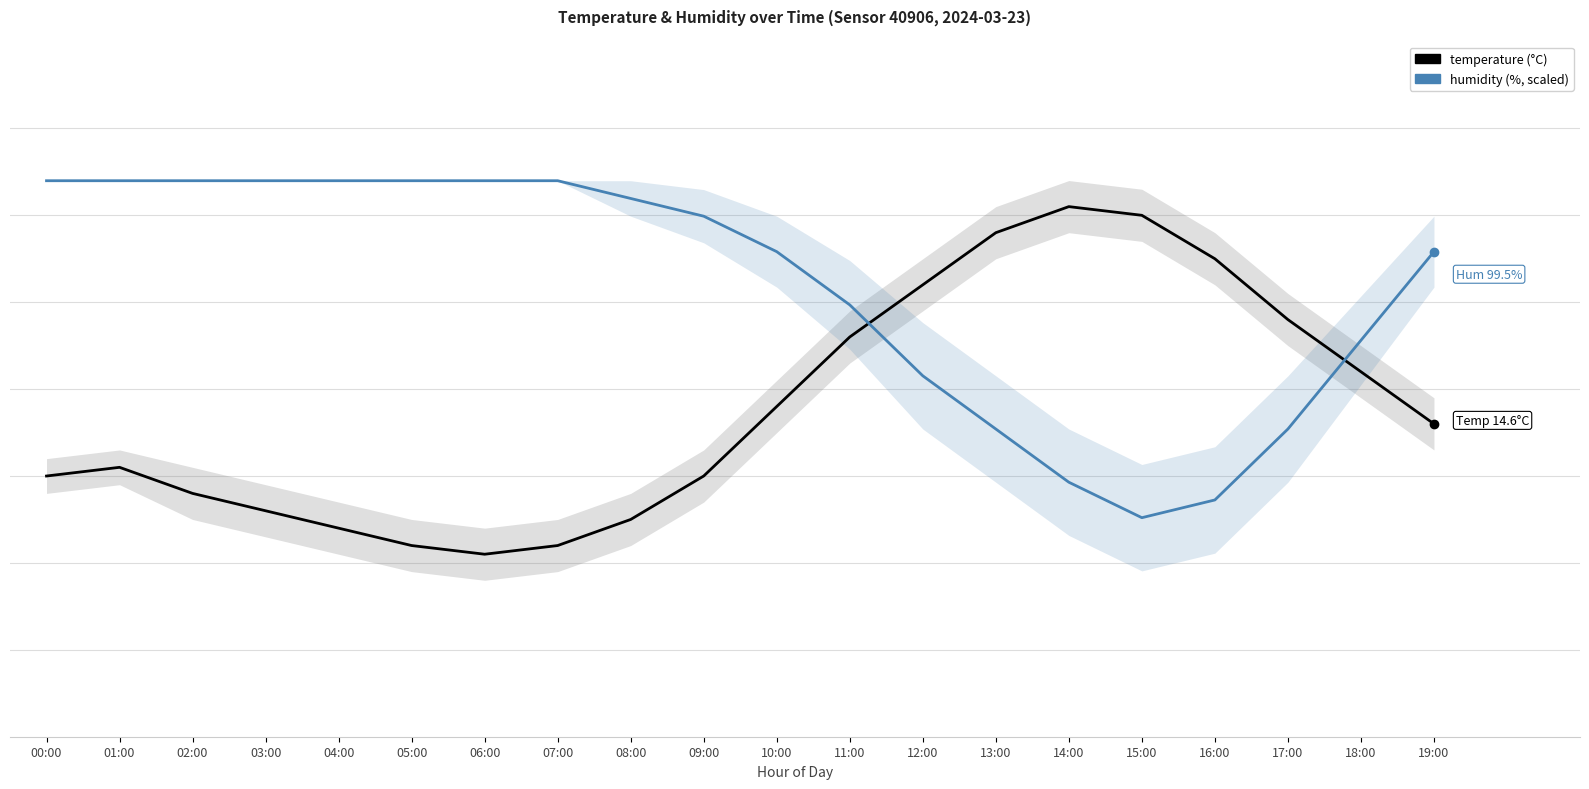

Where does the temperature series first go above 14?

01:00